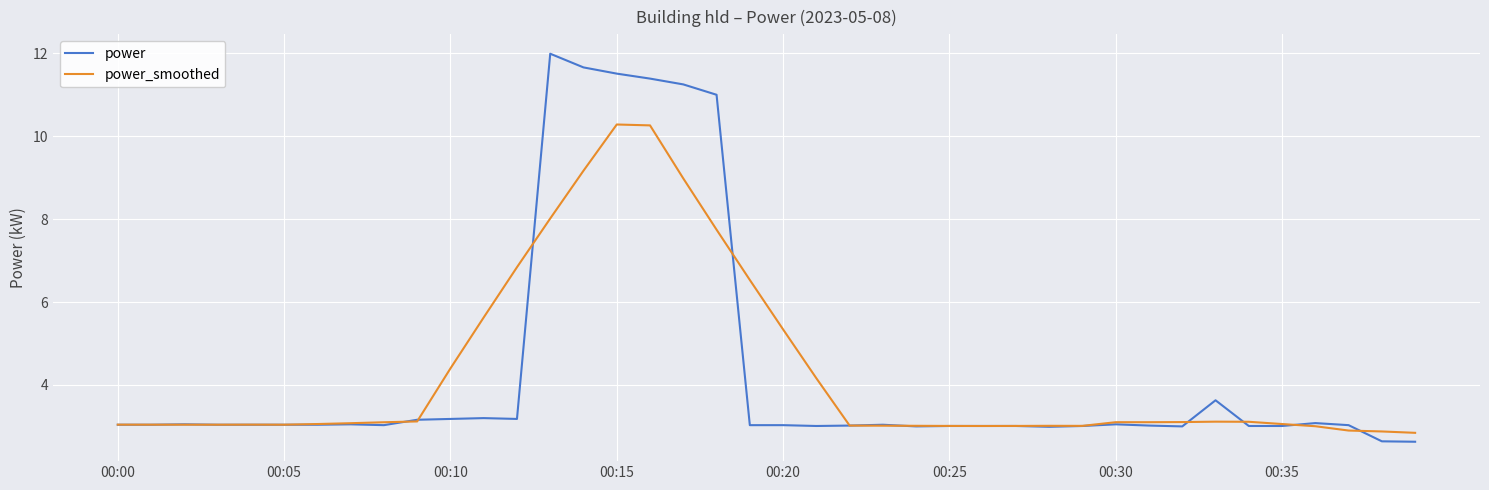

What is the maximum value for power_smoothed?

10.3